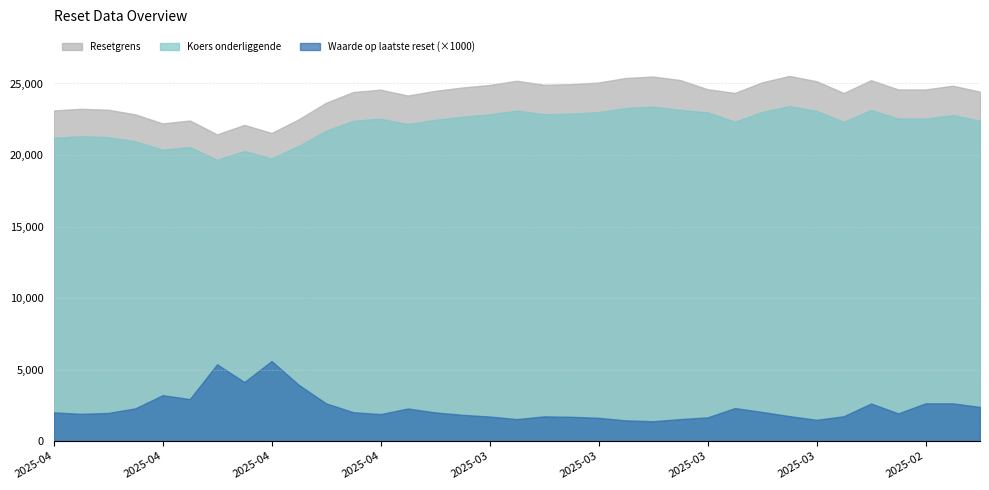

True or false: Resetgrens and Waarde op laatste reset cross at least once.

False